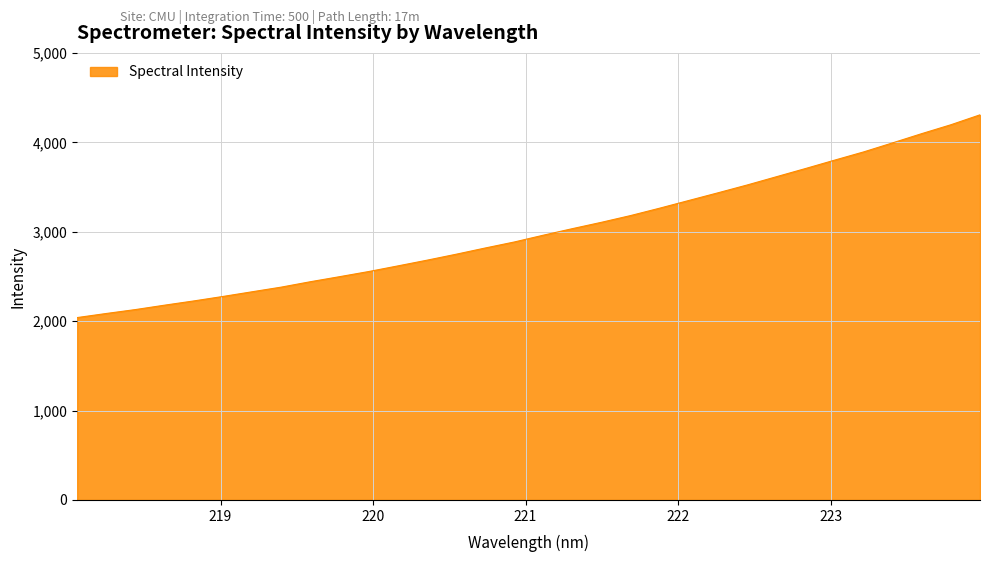

What is the smallest value displayed?

2039.8